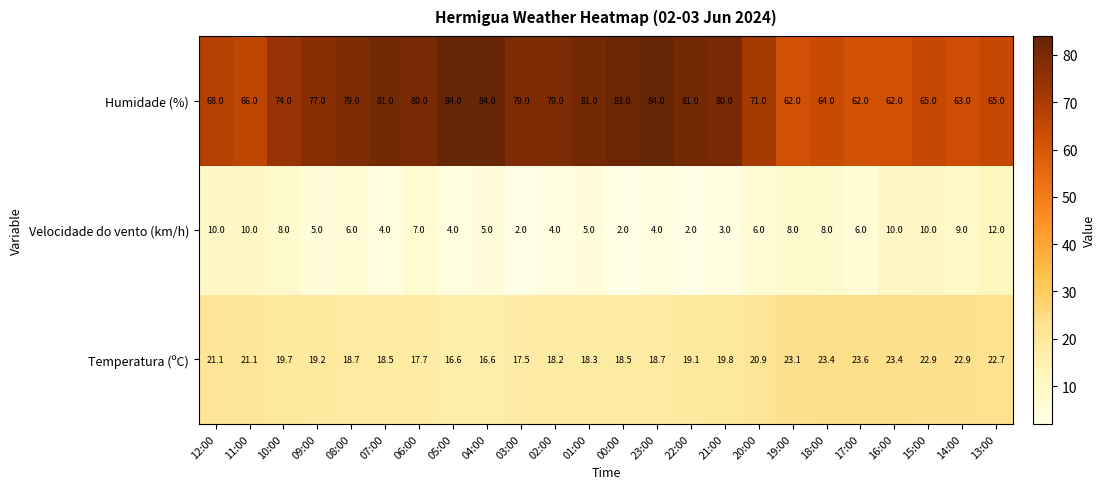

What is the difference between the Velocidade do vento (km/h) values at 02:00 and 03:00?

2.0